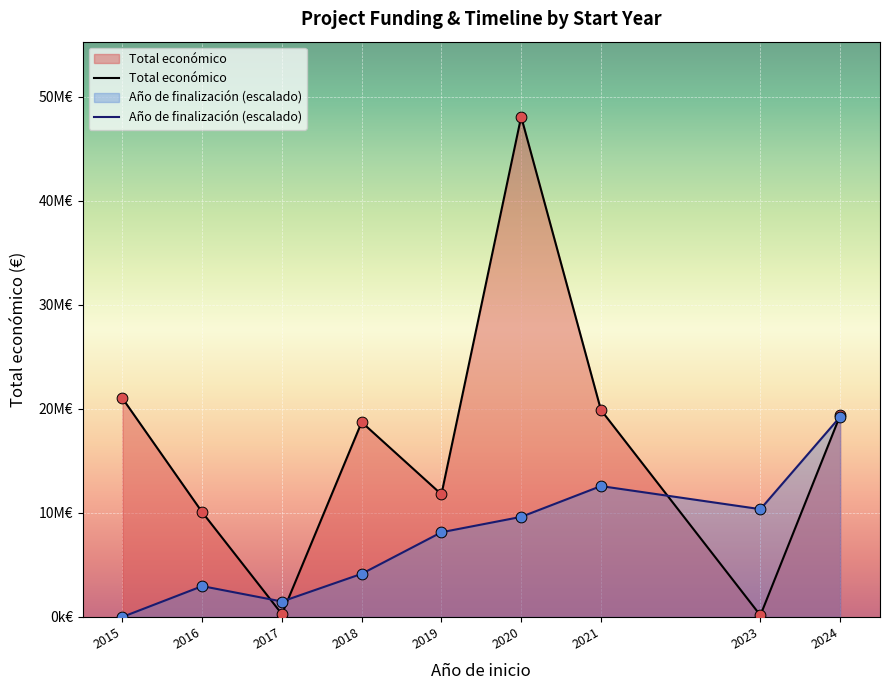

What are all the series names shown in the legend?

Total económico, Año de finalización (escalado)